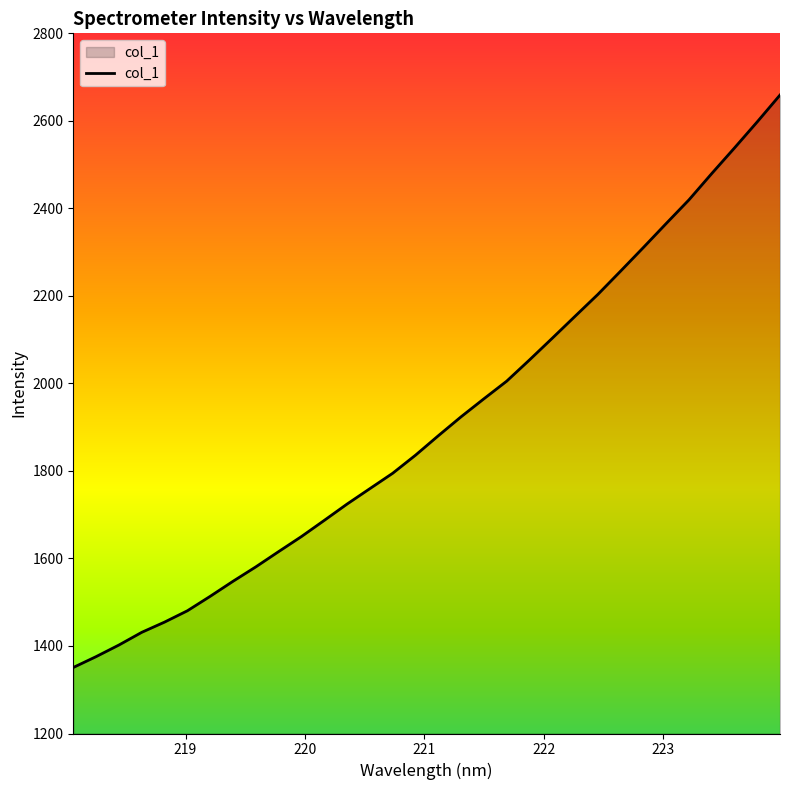

What is the minimum value shown in the chart?

1350.9